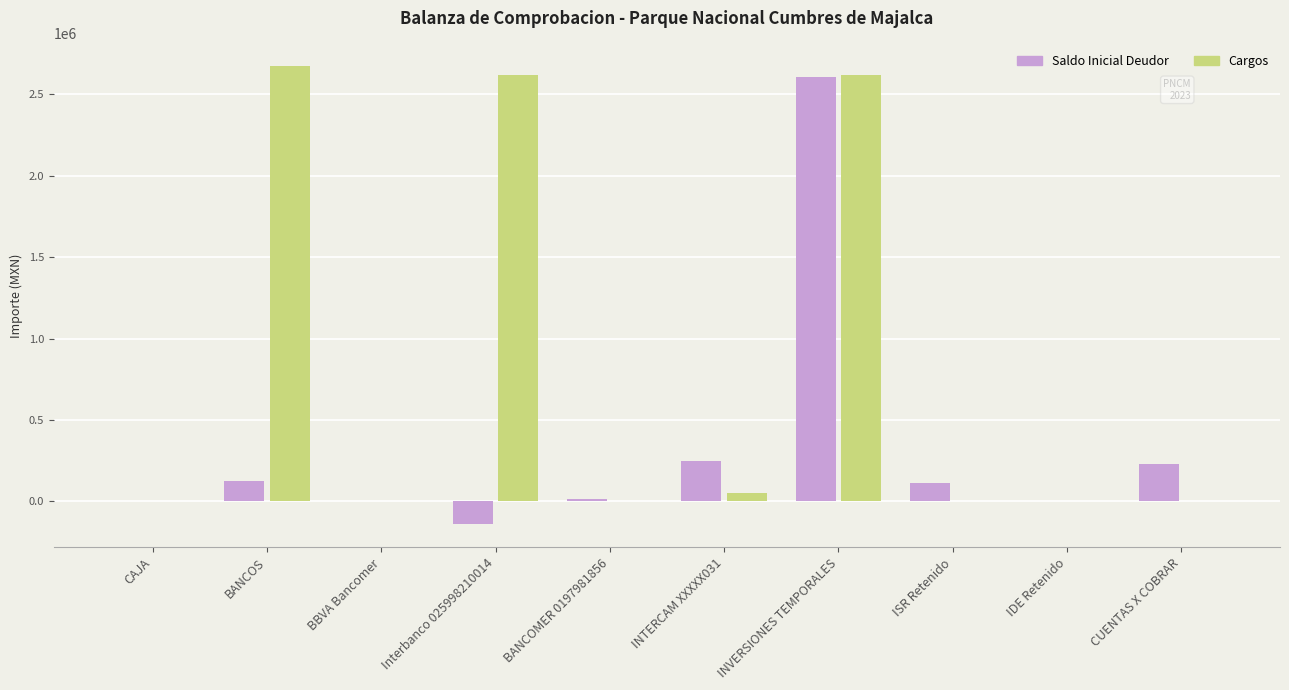

Are the bars horizontal?

No